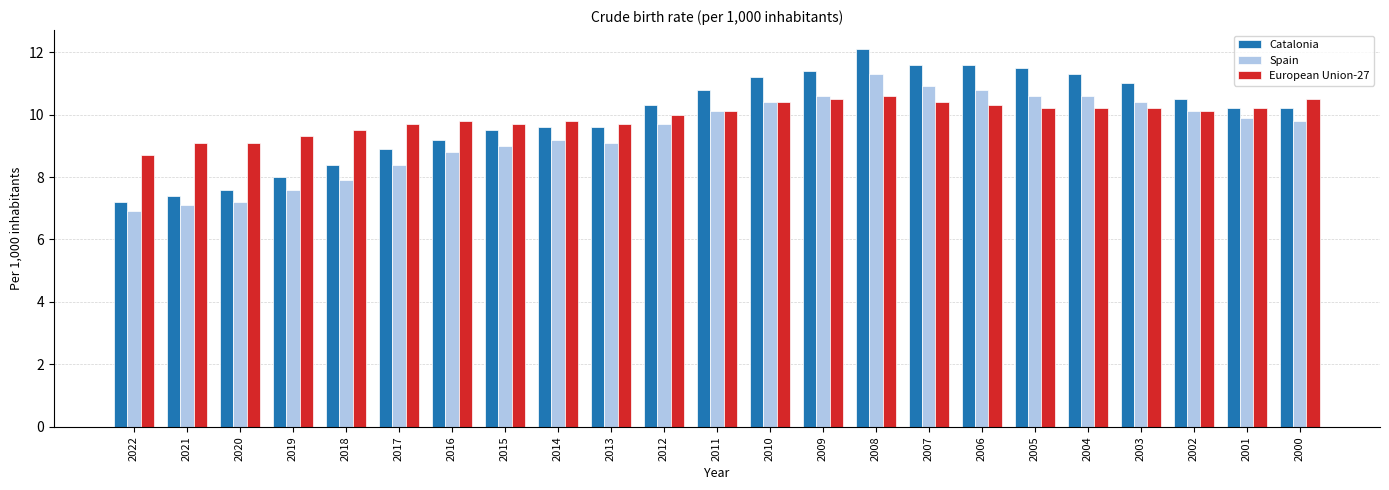

What is the total value across all series at 2013?

28.4